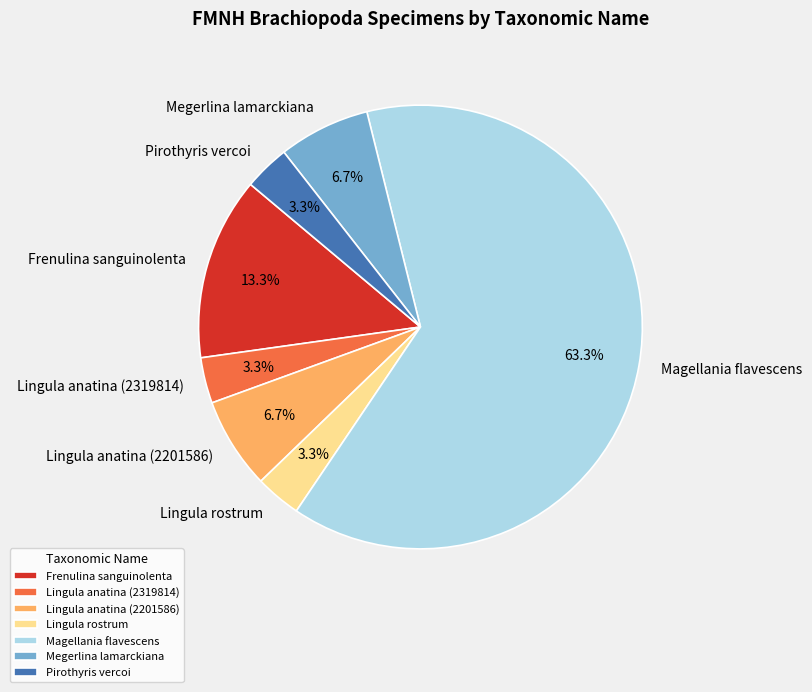

What is the total percentage of Pirothyris vercoi and Megerlina lamarckiana?

10.0%